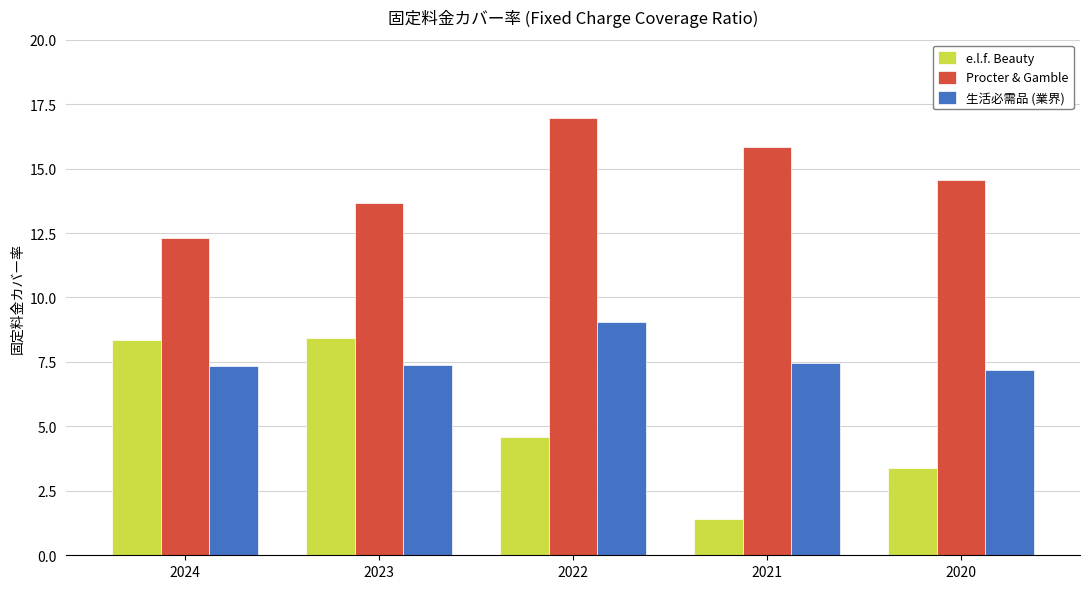

True or false: 生活必需品 (業界) has a value of 11.2 at 2021.

False